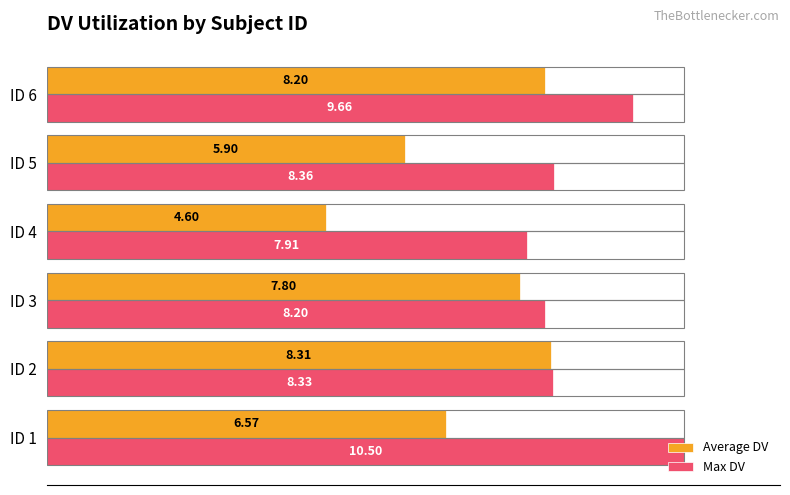

What are all the series names shown in the legend?

Average DV, Max DV